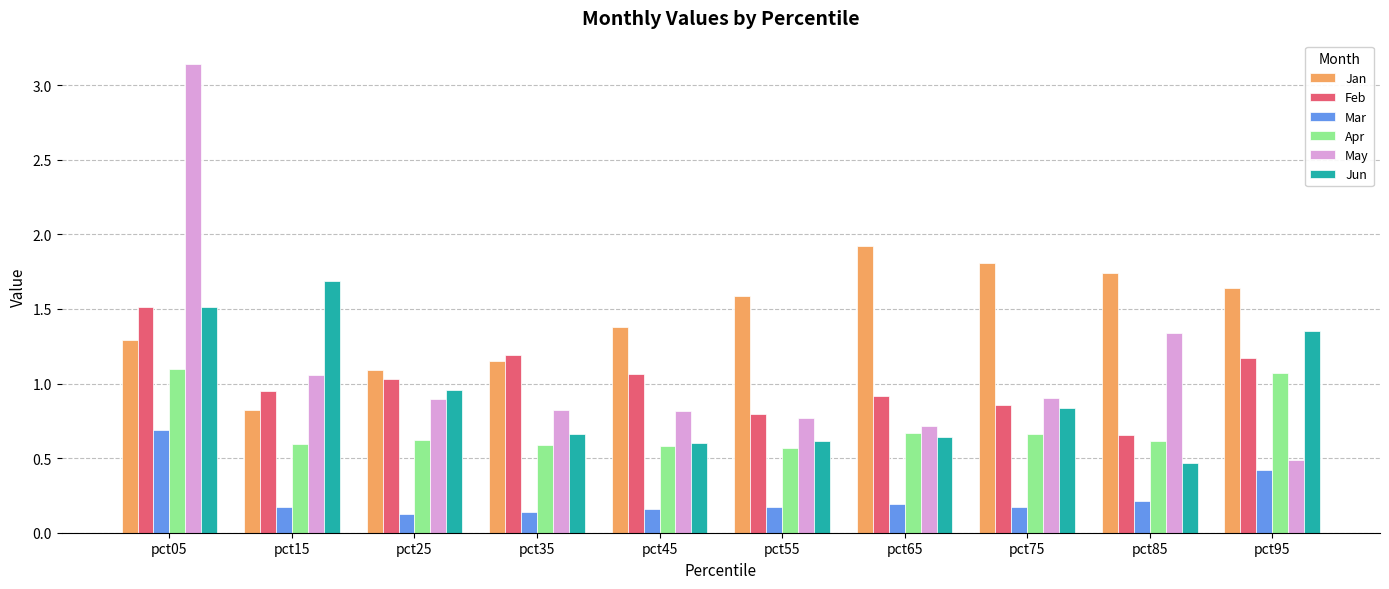

Which series has the widest spread of values?

May